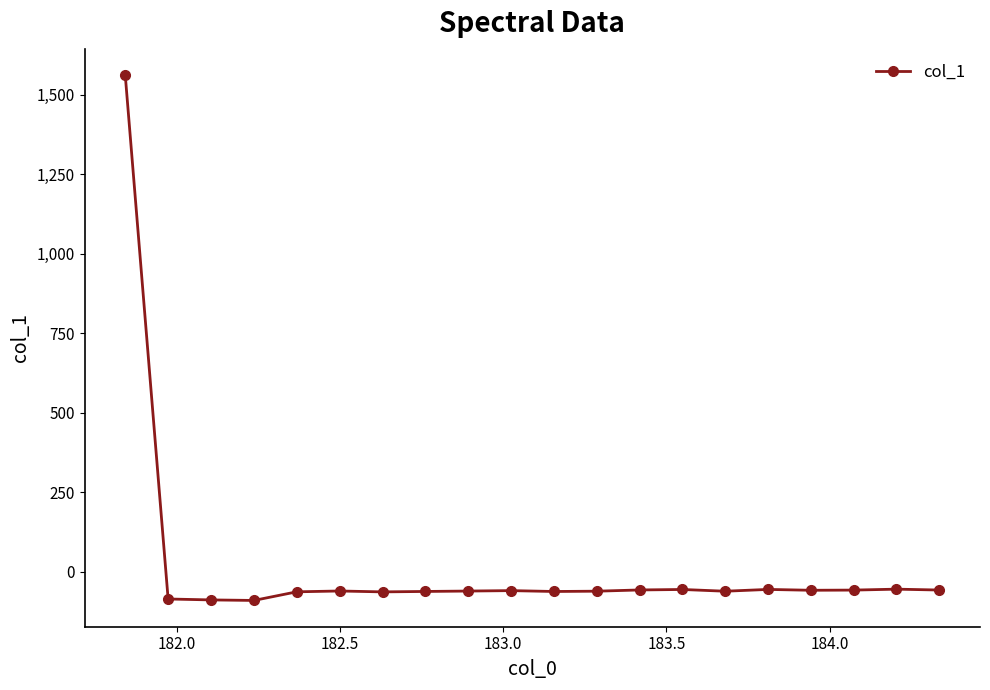

What is the value of the 2nd point from the left?

-84.9